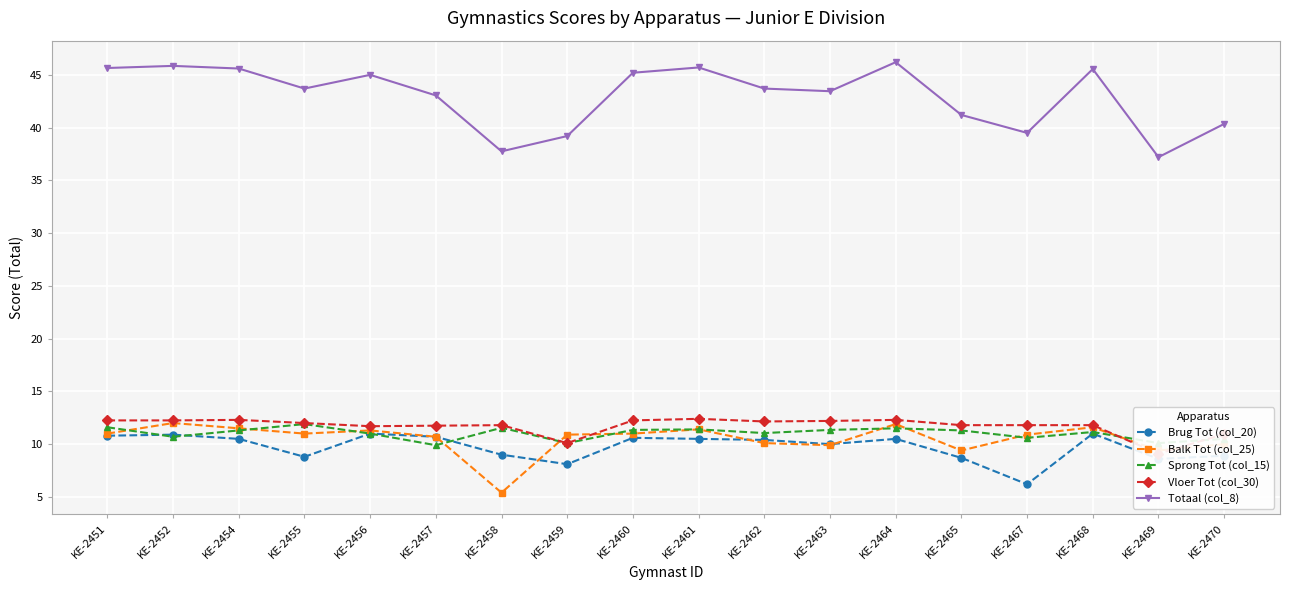

At how many categories does at least one series exceed 14?

18